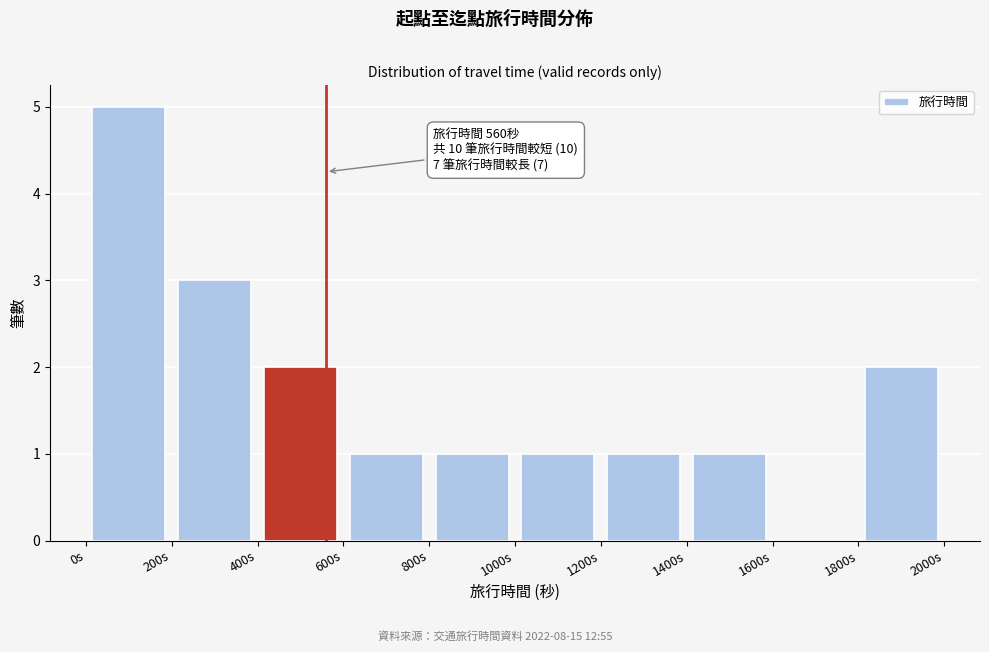

Over which range of the x-axis is the bar tallest?

0 to 200